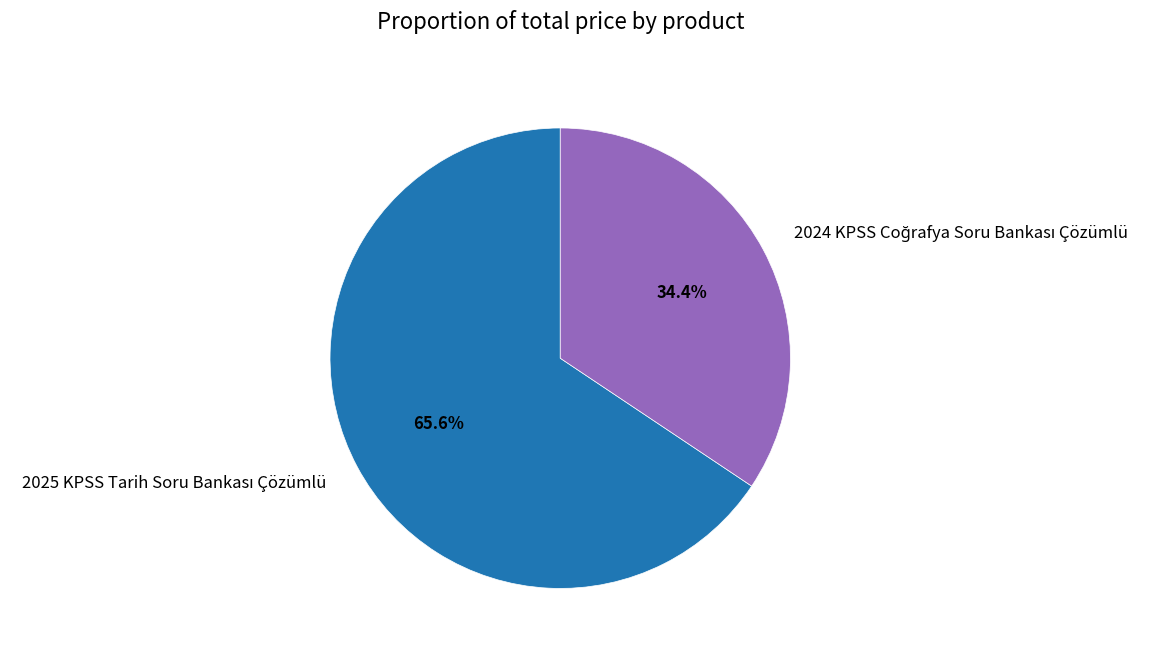

Is there a majority slice in this chart?

Yes